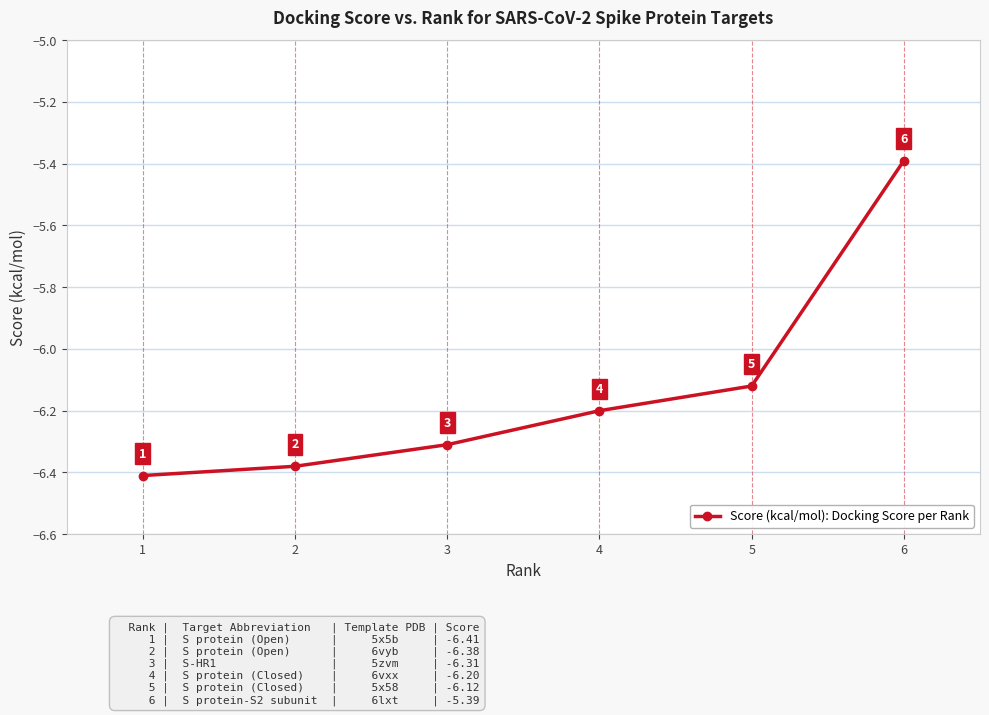

Is it true that the value at 1 is -1.4?

False